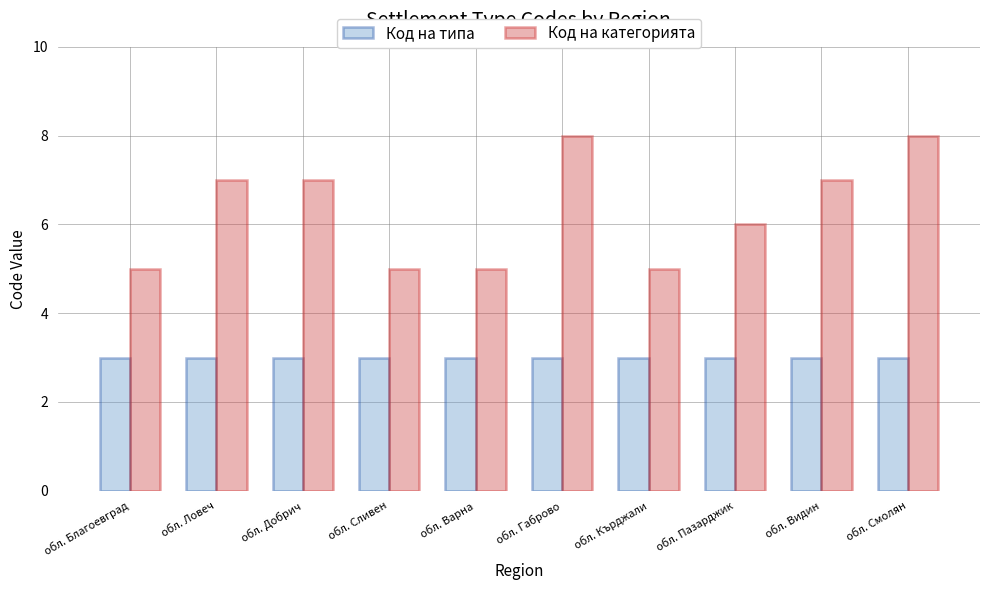

True or false: Код на категорията has a value of 5 at обл. Кърджали.

True